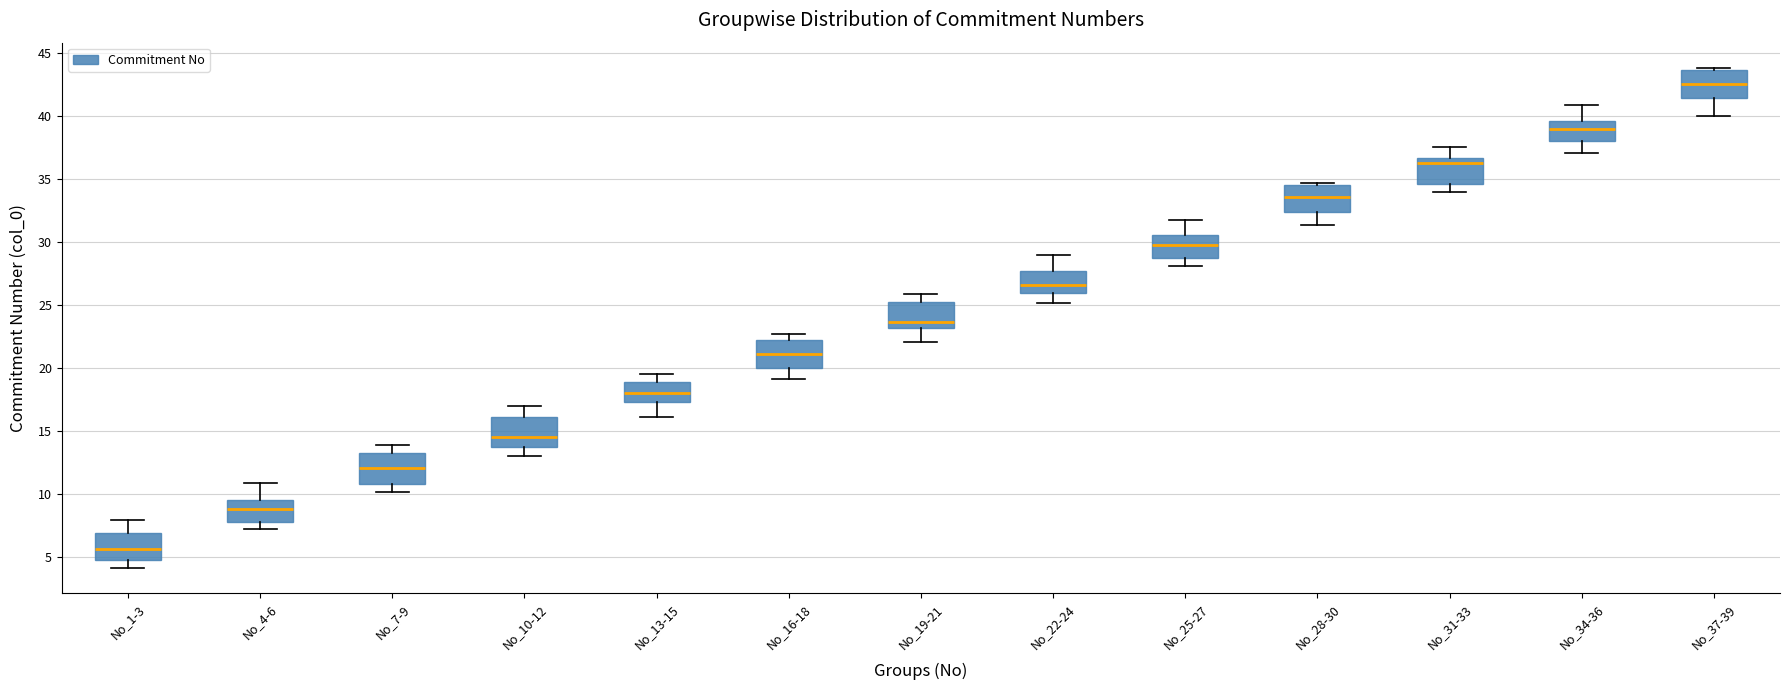

Reading left to right, read every box against the y-axis: the position of its median line, the range the box covers, and the ends of its whiskers. The values are not printed on the chart, so give them approximately, as read against the axis.

No_1-3: median 5.5, box 4.5 to 7.0, whiskers 4.0 to 8.0
No_4-6: median 9.0, box 8.0 to 9.5, whiskers 7.0 to 11.0
No_7-9: median 12.0, box 11.0 to 13.0, whiskers 10.0 to 14.0
No_10-12: median 14.5, box 13.5 to 16.0, whiskers 13.0 to 17.0
No_13-15: median 18.0, box 17.5 to 19.0, whiskers 16.0 to 19.5
No_16-18: median 21.0, box 20.0 to 22.0, whiskers 19.0 to 22.5
No_19-21: median 23.5, box 23.0 to 25.0, whiskers 22.0 to 26.0
No_22-24: median 26.5, box 26.0 to 27.5, whiskers 25.0 to 29.0
No_25-27: median 30.0, box 28.5 to 30.5, whiskers 28.0 to 31.5
No_28-30: median 33.5, box 32.5 to 34.5, whiskers 31.5 to 34.5 (just above the box's upper edge)
No_31-33: median 36.5 (just below the box's upper edge), box 34.5 to 36.5, whiskers 34.0 to 37.5
No_34-36: median 39.0, box 38.0 to 39.5, whiskers 37.0 to 41.0
No_37-39: median 42.5, box 41.5 to 43.5, whiskers 40.0 to 44.0